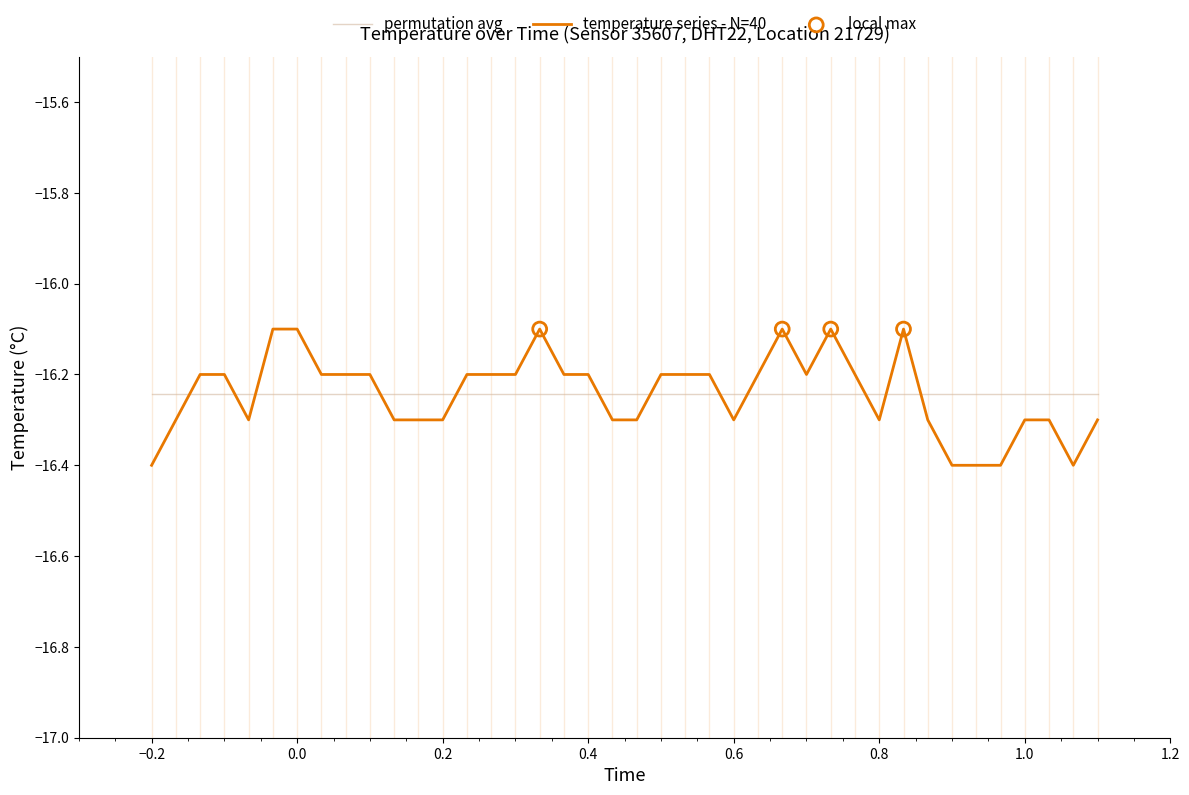

Which series has the widest spread of values?

temperature series - N=40